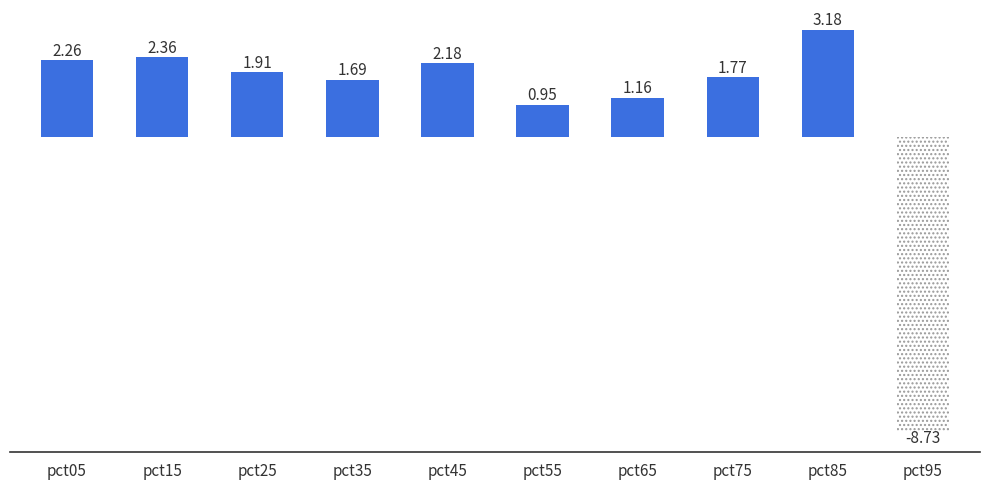

Is it true that the value at pct75 is 1.8?

True